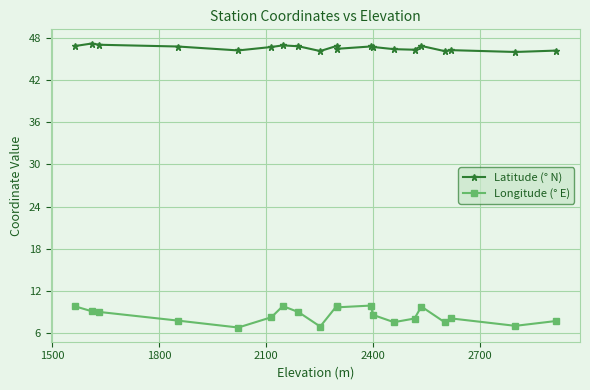

What is the sum of all Latitude (° N) values?

931.0